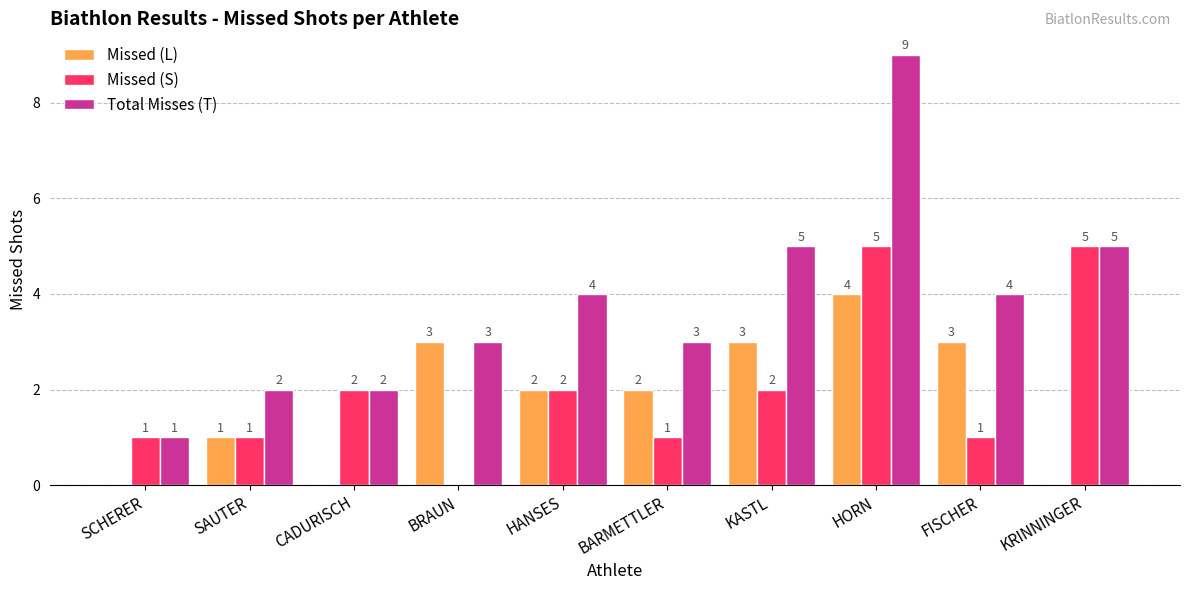

Is the value of Missed (L) at HORN greater than the value of Missed (S) at CADURISCH?

Yes